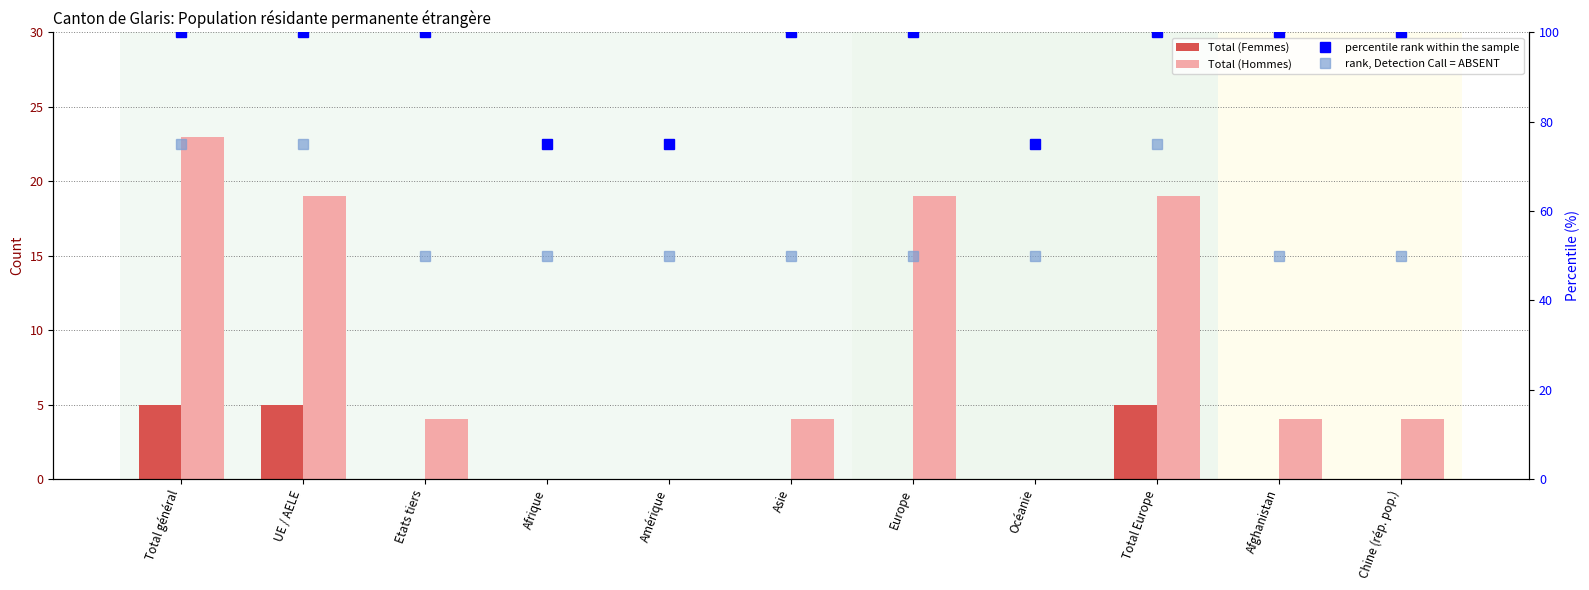

What is the value of the percentile rank within the sample bar at the 8th from the left?

75